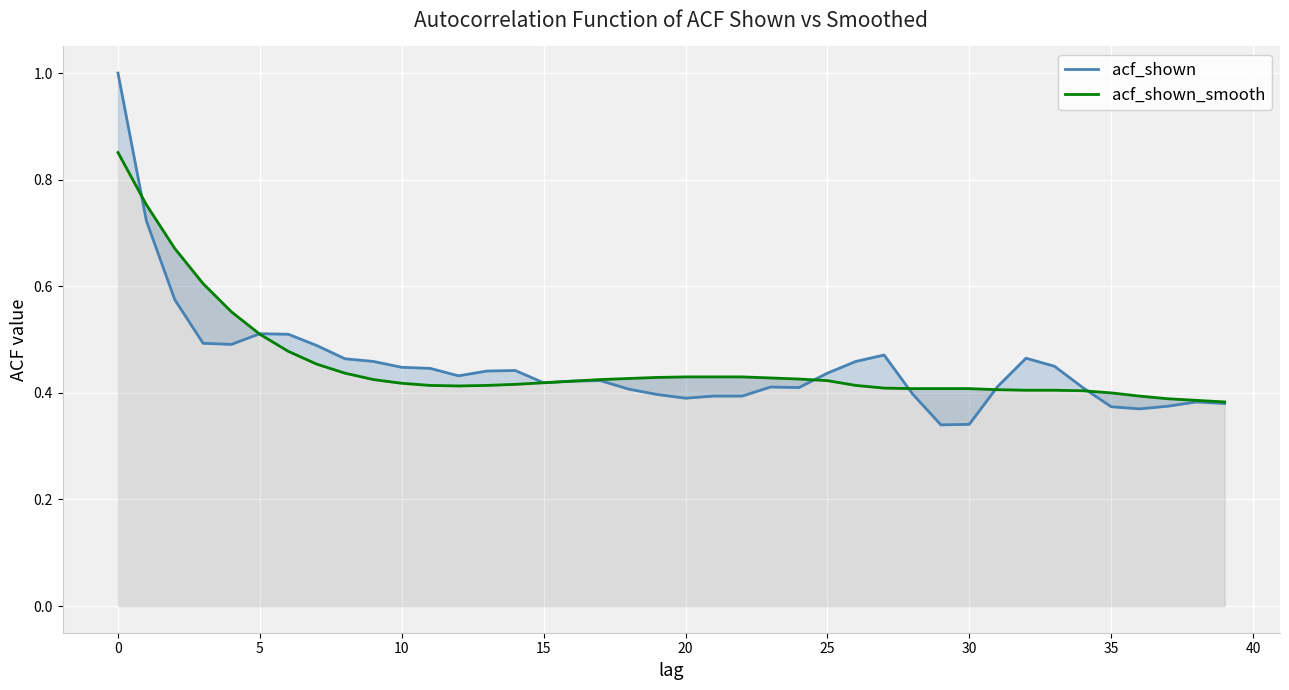

Between 19 and 28, which is larger?

28